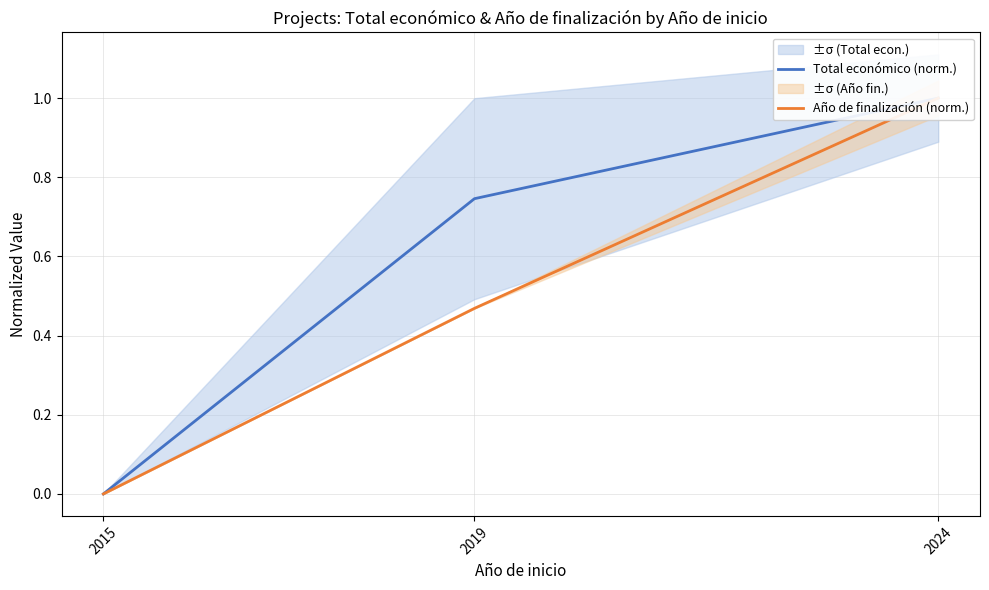

How many values in the Año de finalización (norm.) series exceed 0?

2